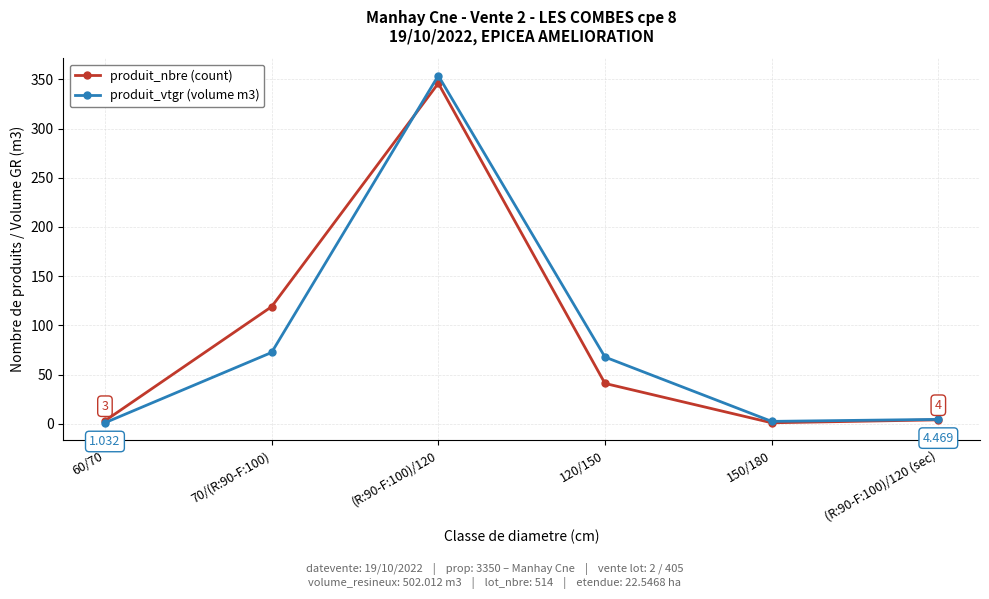

True or false: produit_nbre (count) has more than 0 interior local peaks.

True